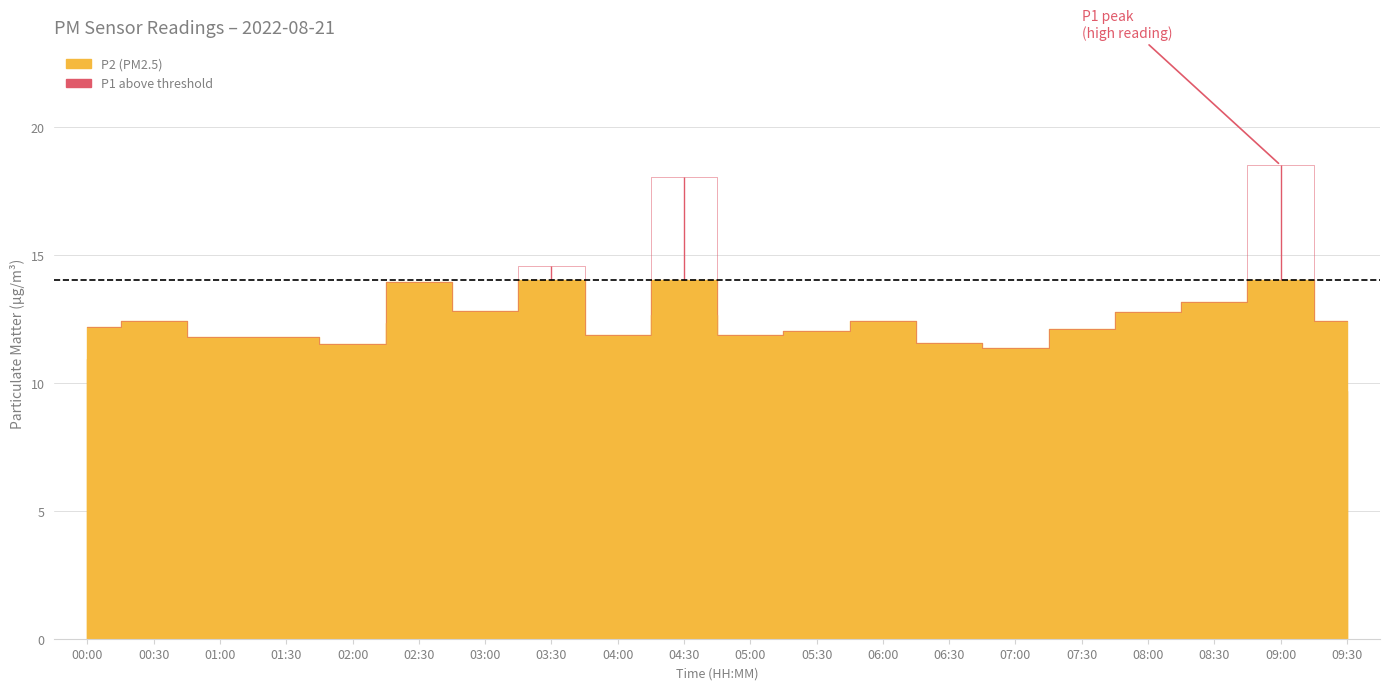

What is the total value across all series at 07:00?

21.7